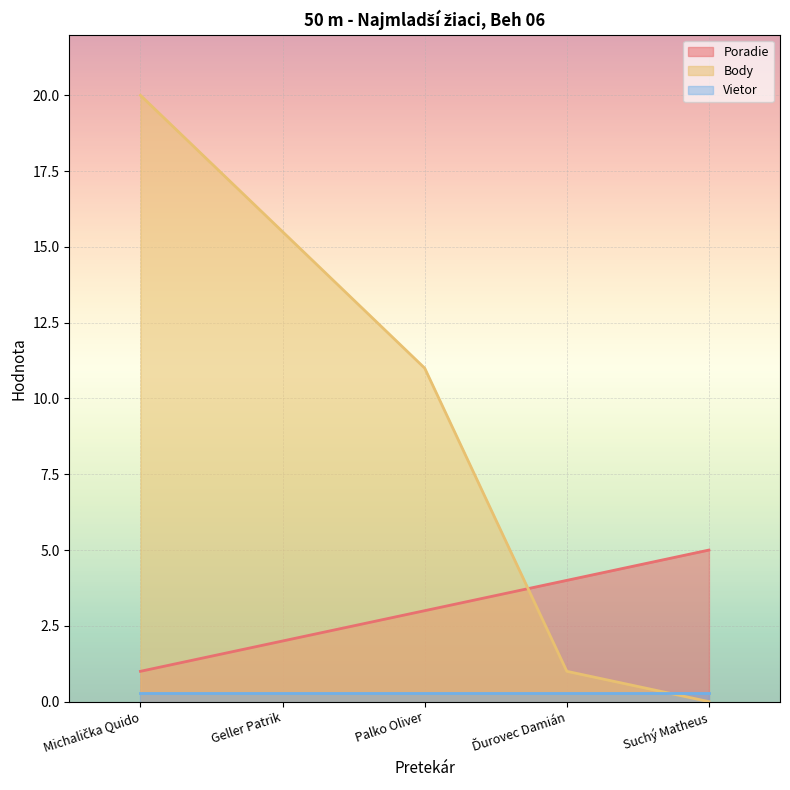

What value does the Poradie series have at Palko Oliver?

3.0